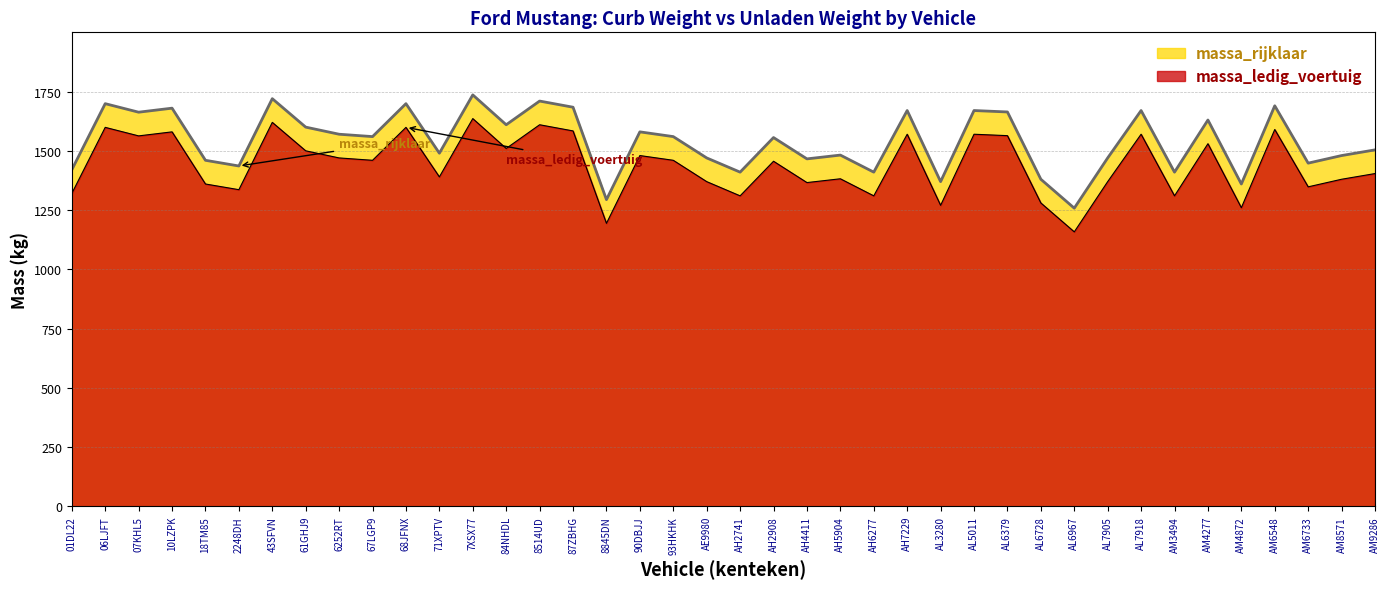

What value does the massa_rijklaar series have at 93HKHK, to the nearest 10?

1560